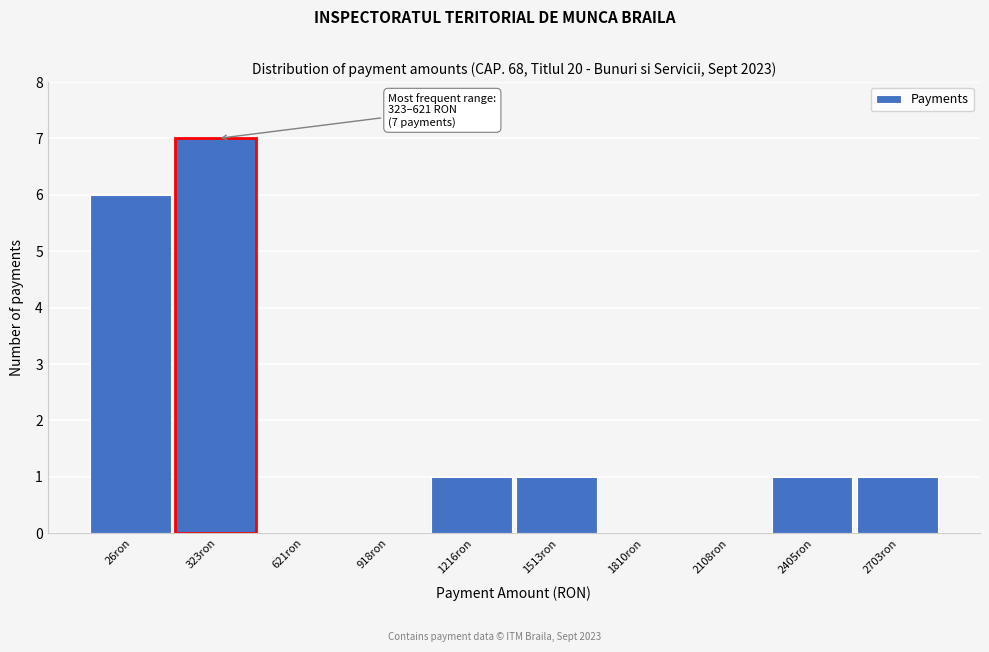

Reading left to right, list all the values displayed in this chart.

26ron=6	323ron=7	621ron=0	918ron=0	1216ron=1	1513ron=1	1810ron=0	2108ron=0	2405ron=1	2703ron=1